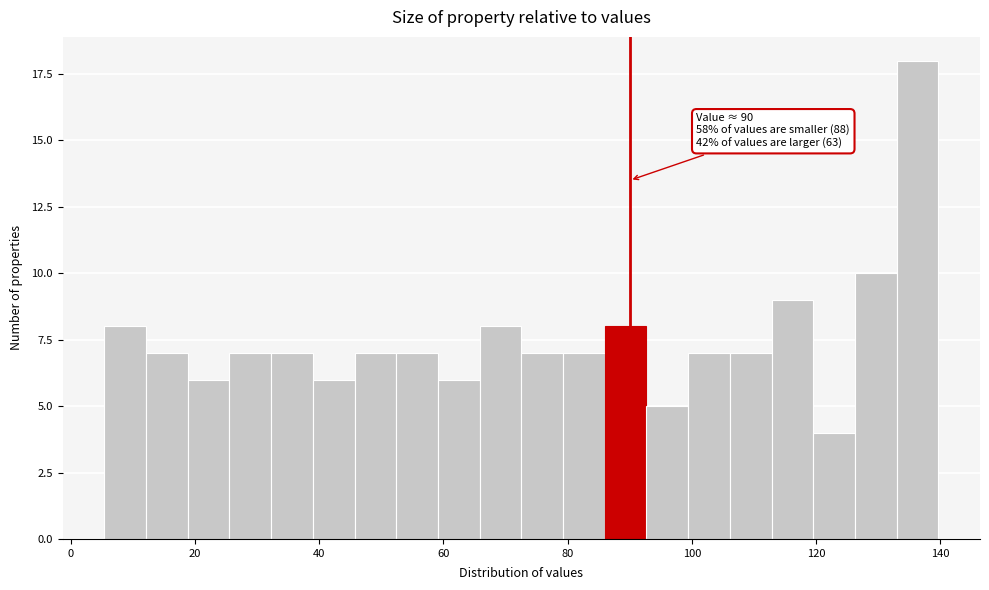

Around what value on the x-axis is the tallest bar? Give the approximate position of its centre, as read against the axis.

136